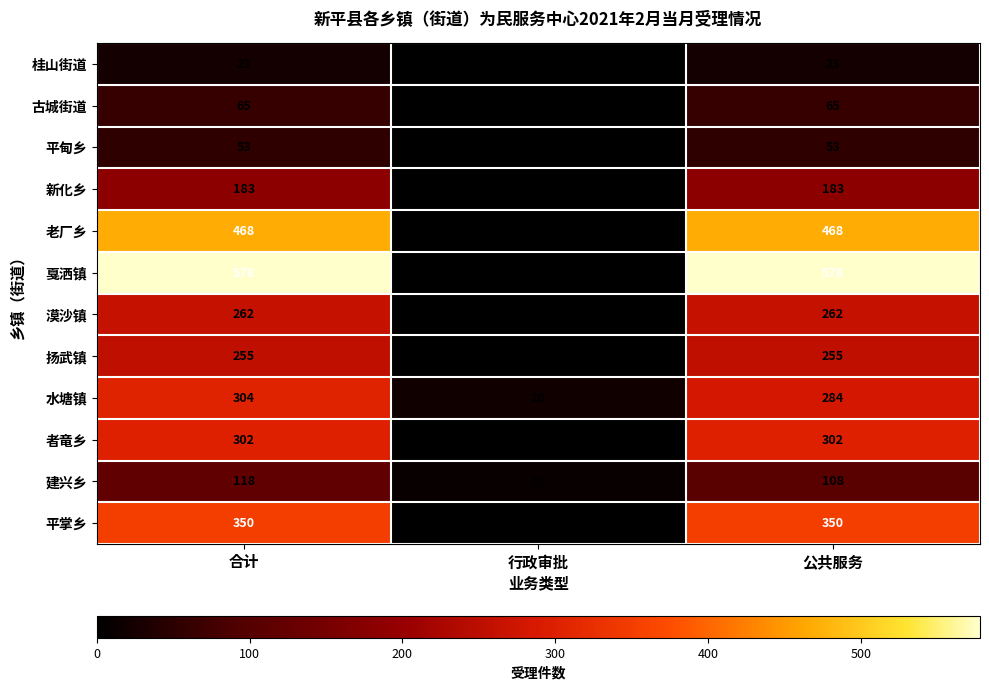

The value of 桂山街道 at 合计 is 10. True or false?

False